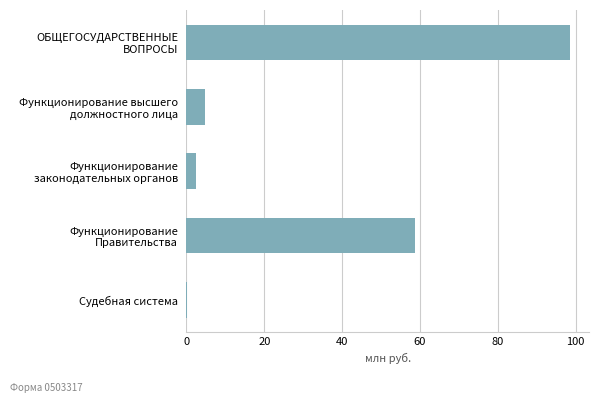

What is the sum of all values?

164.5